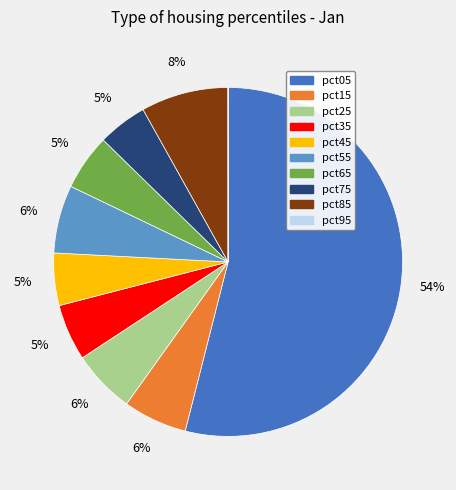

To the nearest percent, what portion does pct25 represent?

6%